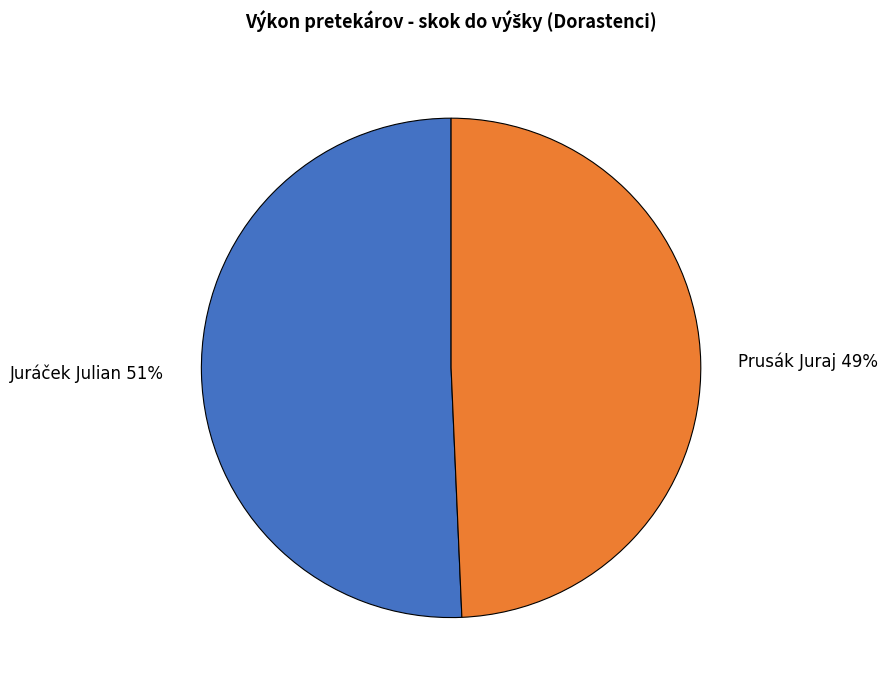

The Juráček Julian slice represents 41% of the pie. True or false?

False